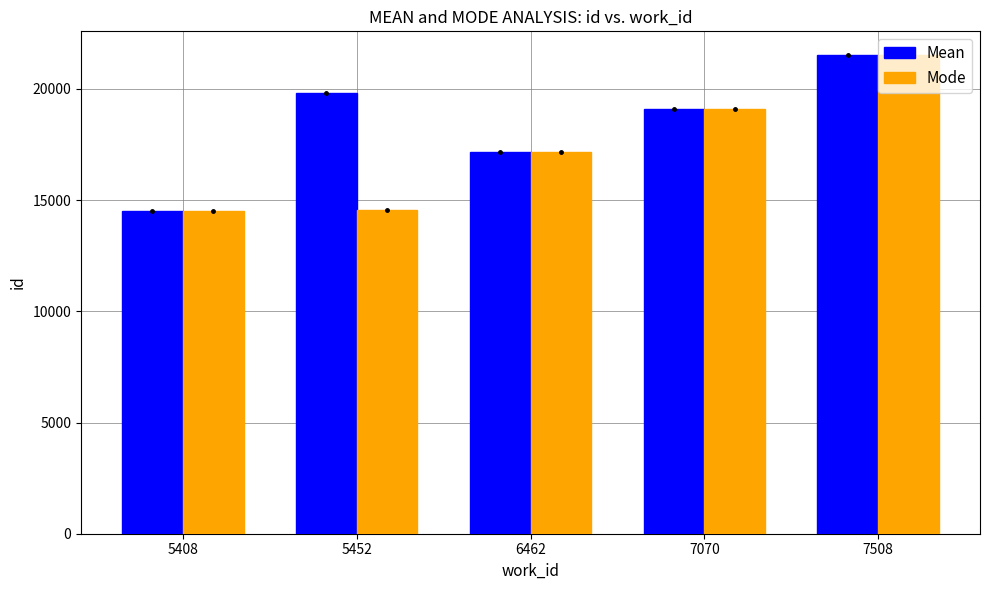

What is the difference between the highest and lowest values at 5452?

5226